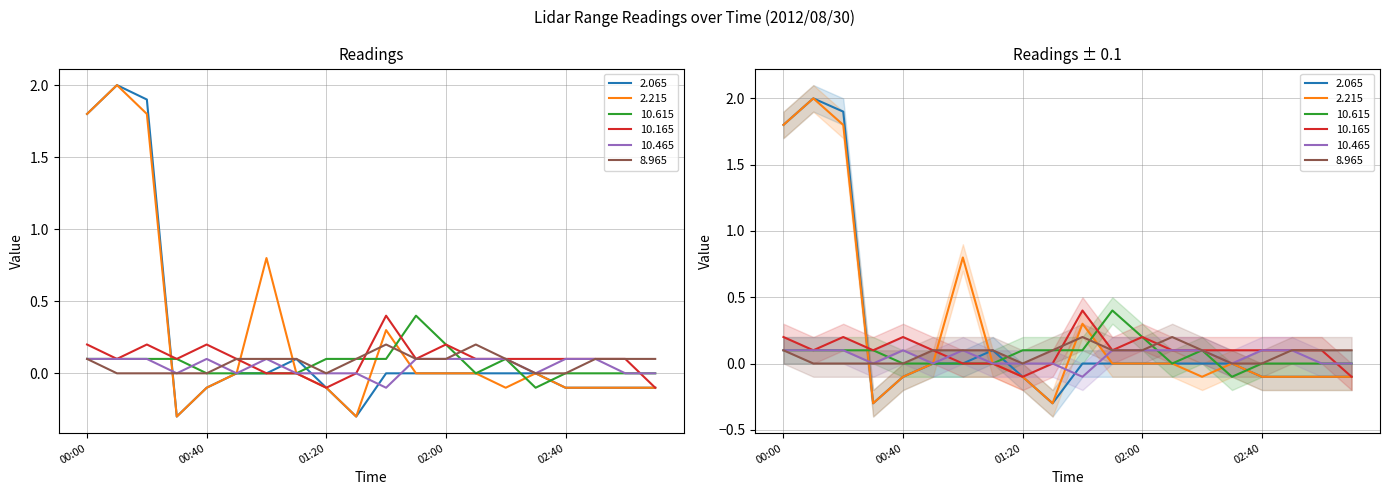

The 2.215 series shows 1.4 at 01:00. True or false?

False